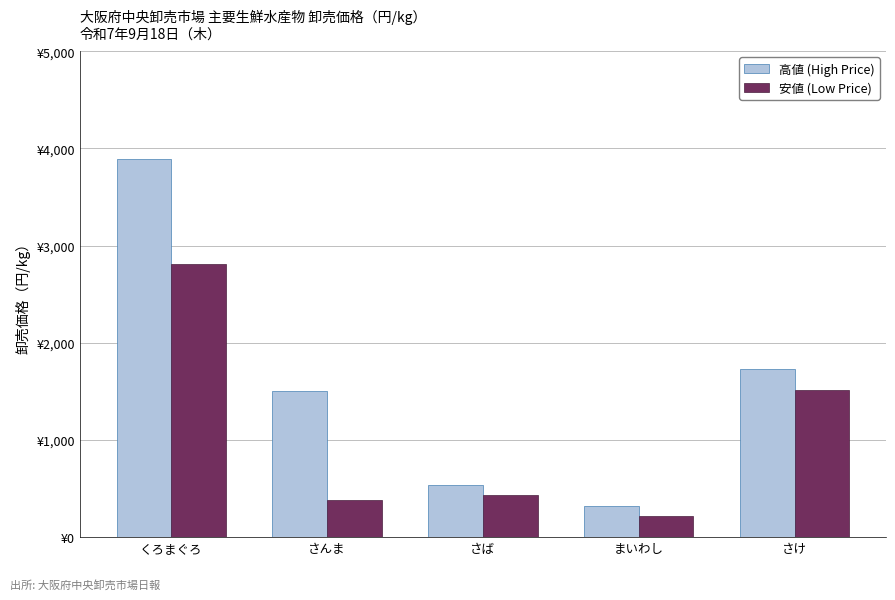

Count the number of data series in this chart.

2